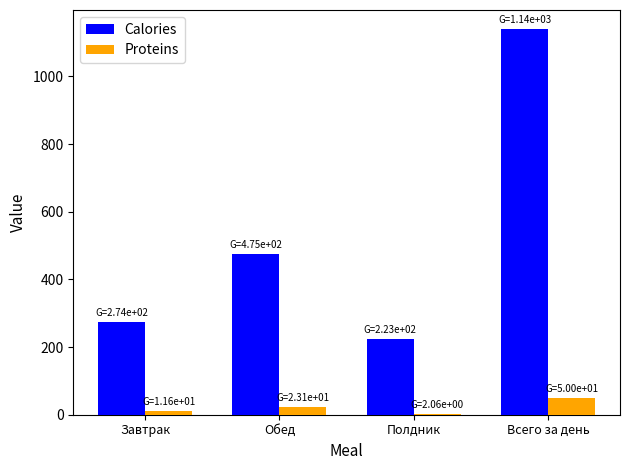

How many data points in Calories are above 475?

2